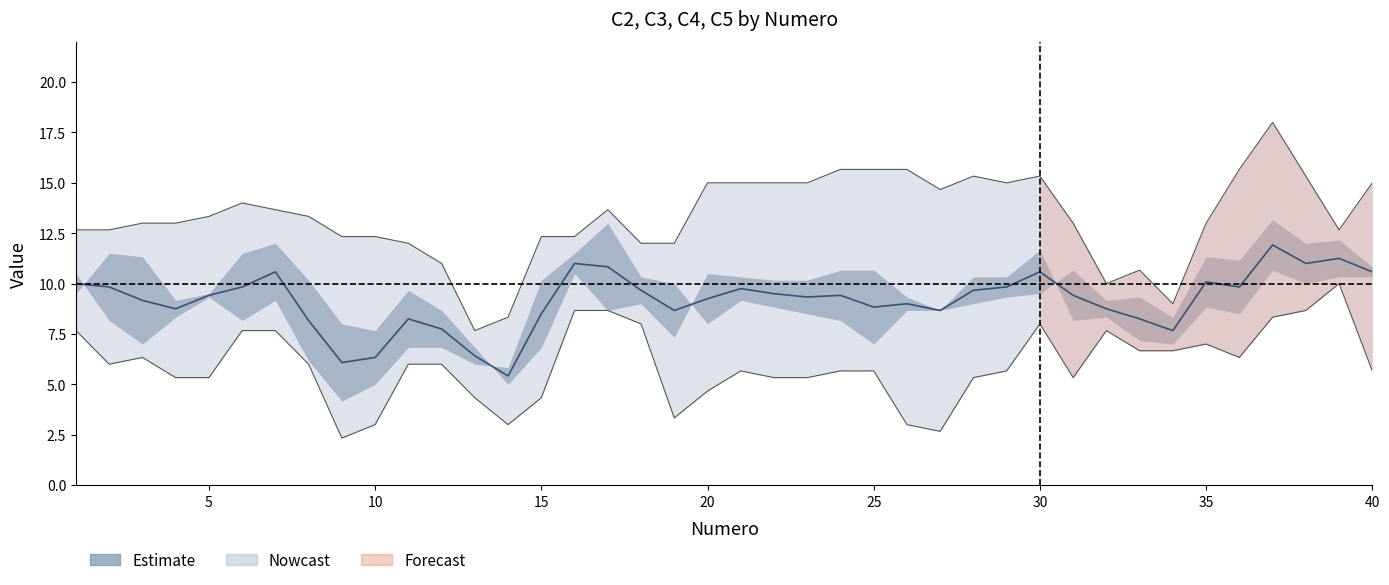

True or false: C4 and C5 cross at least once.

True